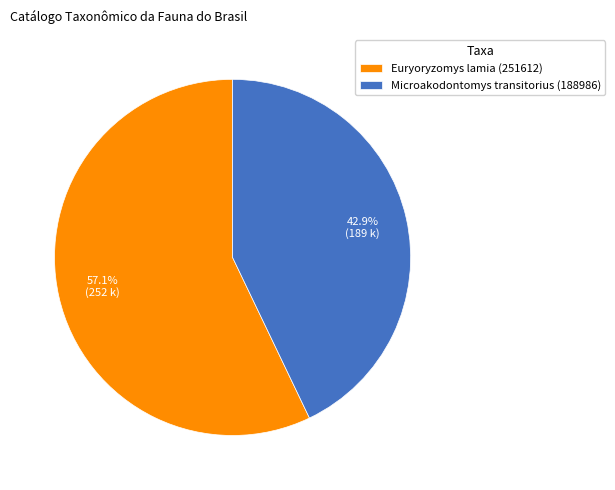

What percentage is the Euryoryzomys lamia (251612) slice, to the nearest percent?

57%